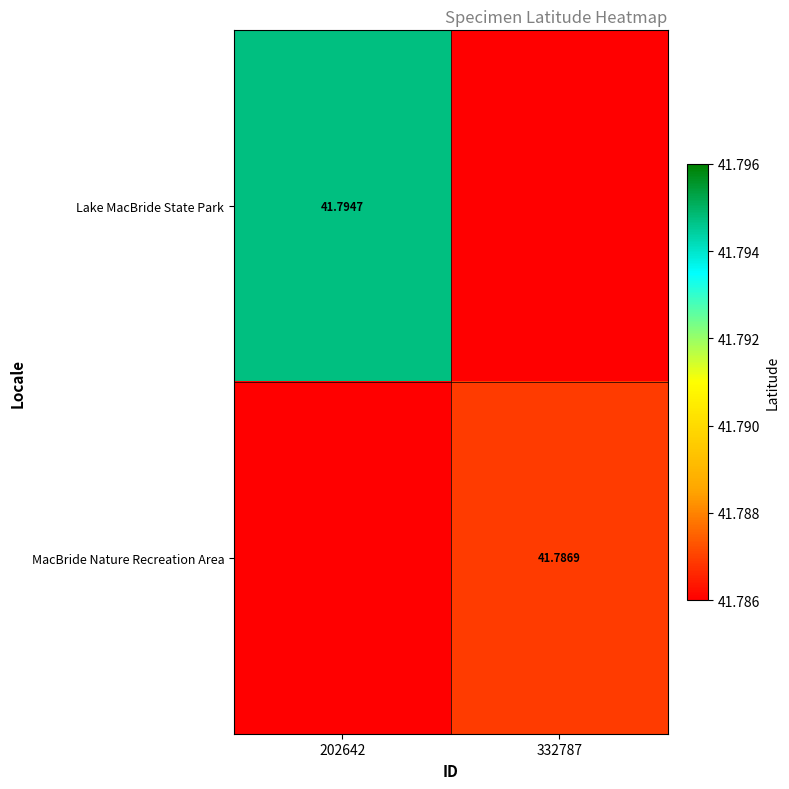

The Lake MacBride State Park series shows 41.8 at 202642. True or false?

True